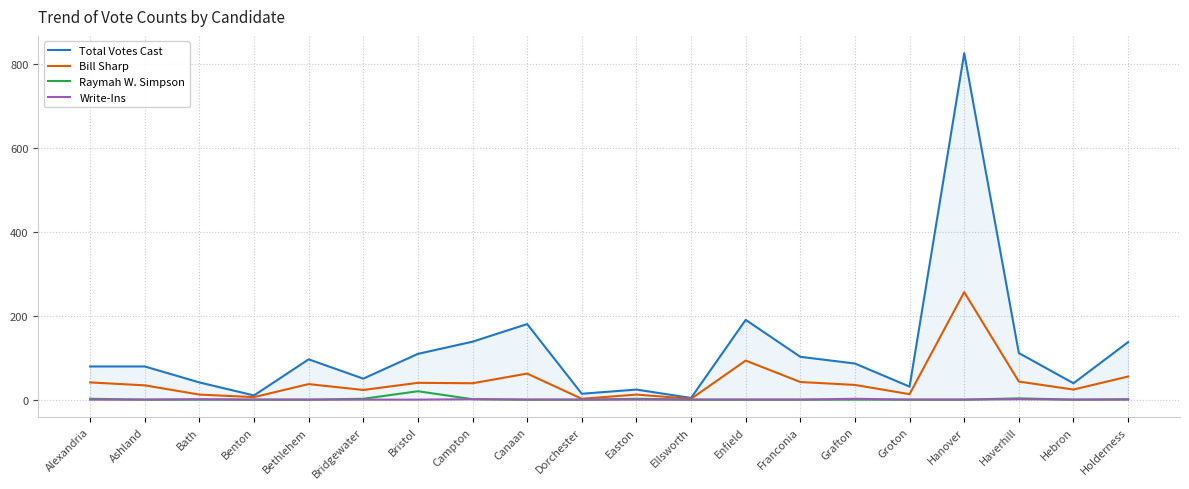

The value of Total Votes Cast at Hanover is 1222. True or false?

False